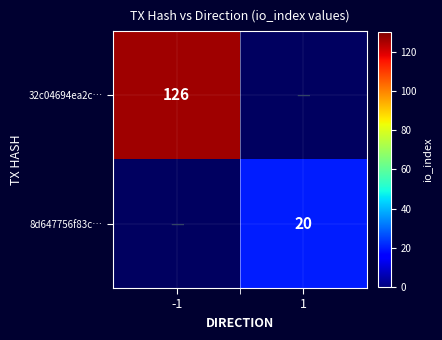

At how many categories does at least one series exceed 121?

1